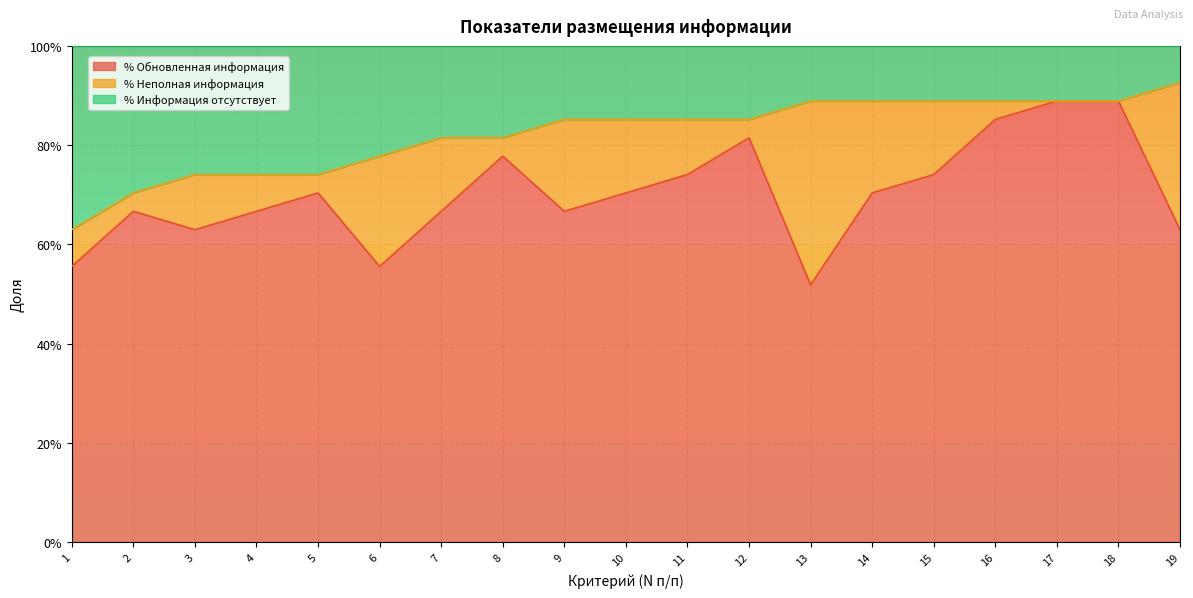

What is the value of the % Обновленная информация point at the 8th from the left?

0.8